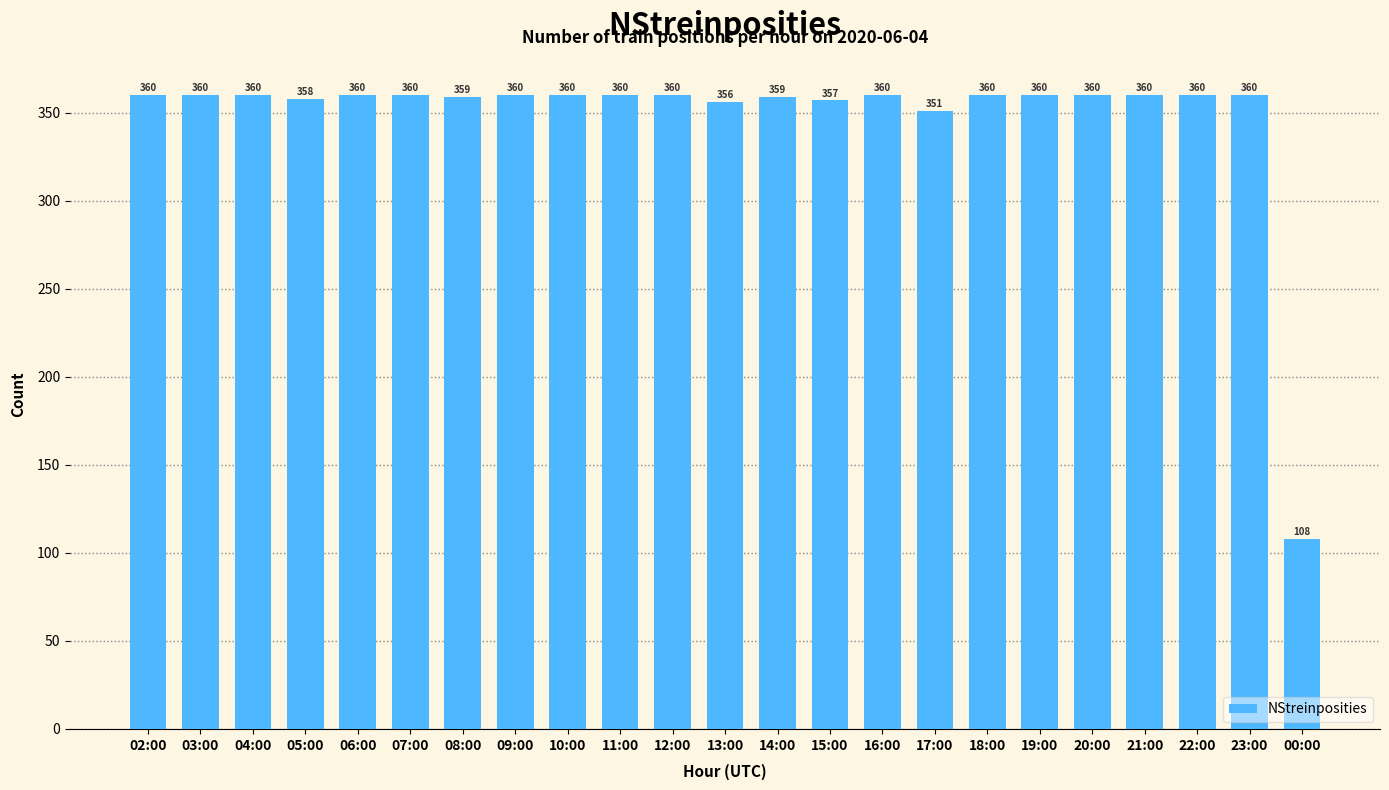

How many data points does each series have?

23